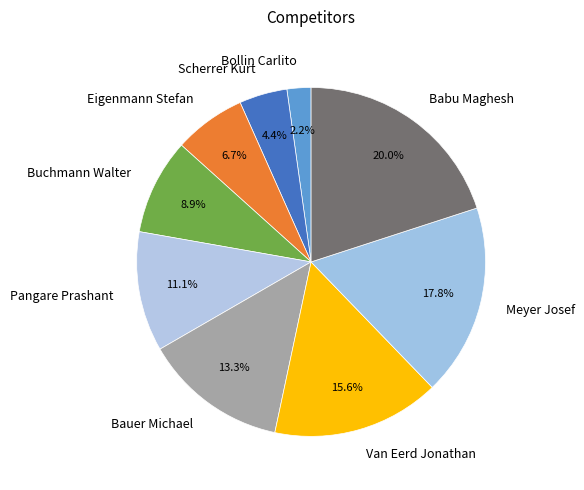

Approximately how many times larger is the value at Bollin Carlito compared to Eigenmann Stefan?

0.3